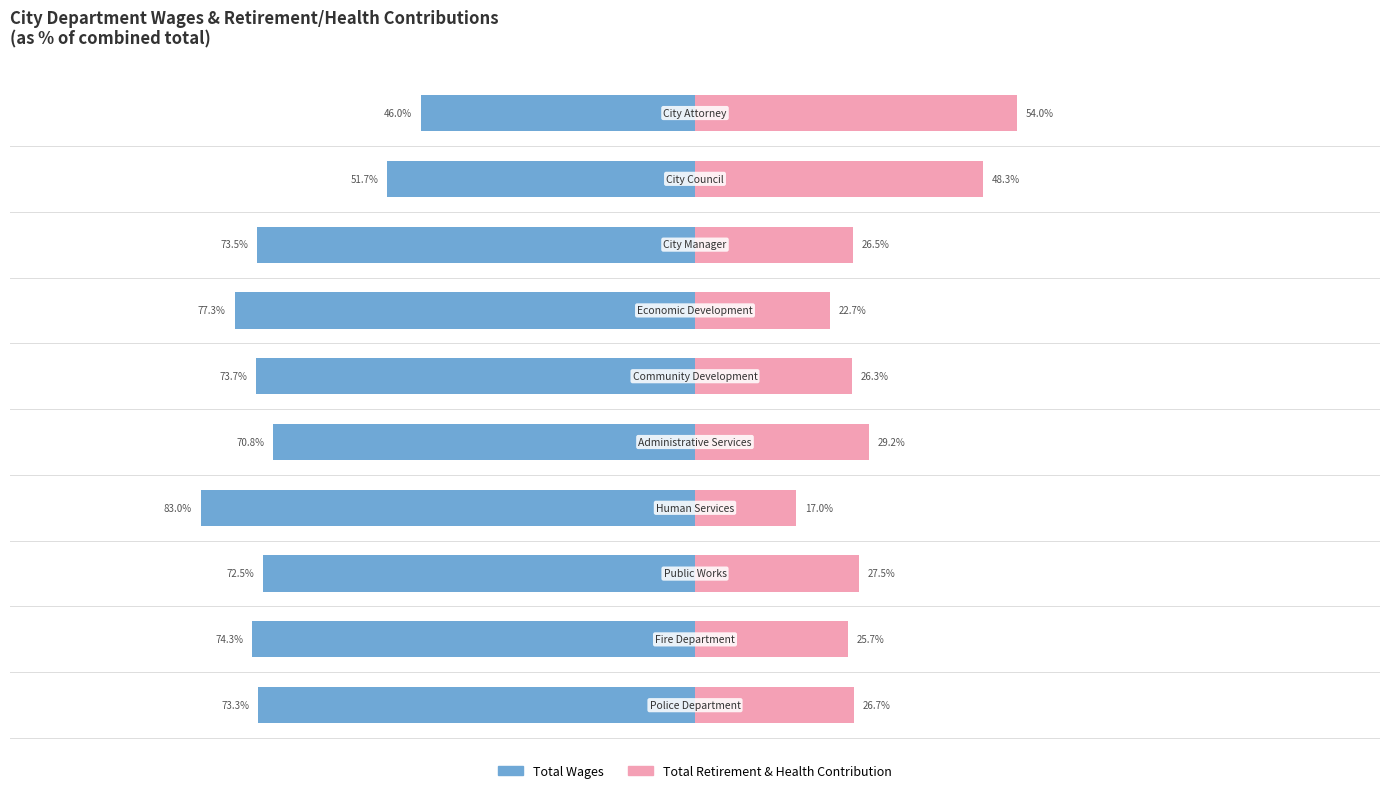

What are all the series names shown in the legend?

Total Wages, Total Retirement & Health Contribution